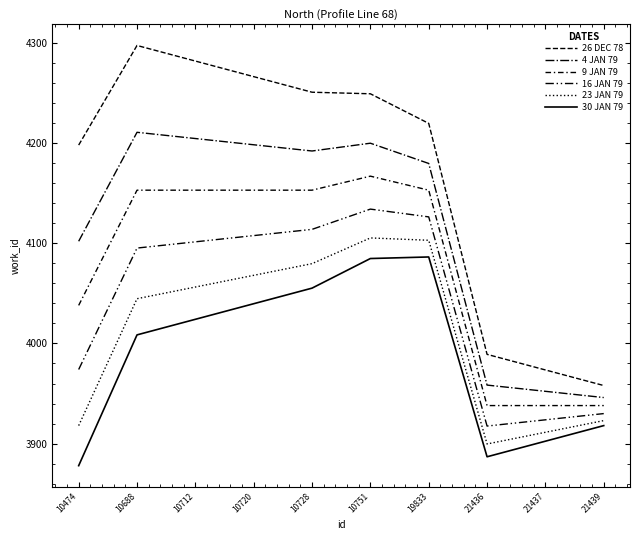

Does the chart have visible grid lines?

No